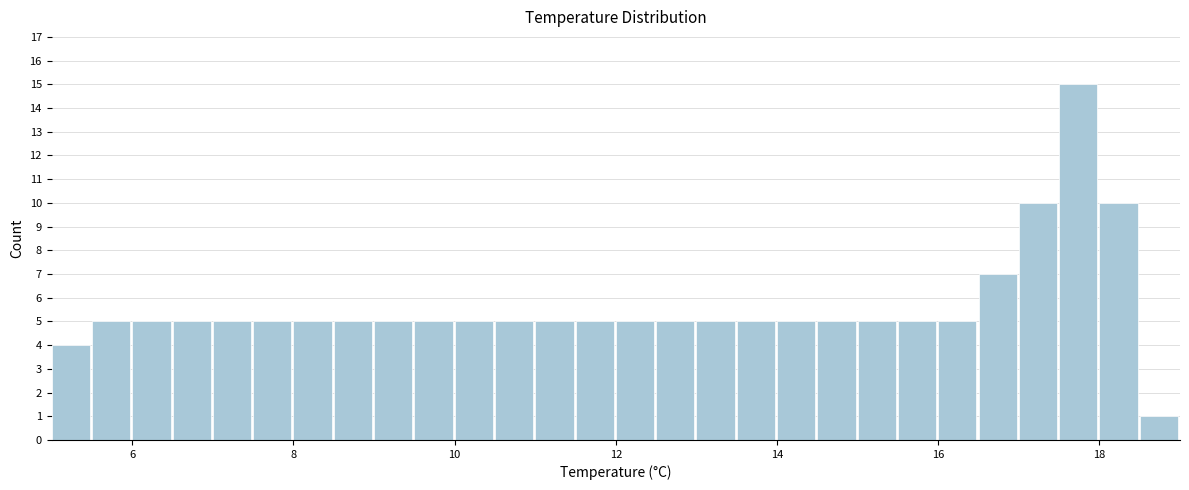

Around what value on the x-axis is the tallest bar? Give the approximate position of its centre, as read against the axis.

17.8